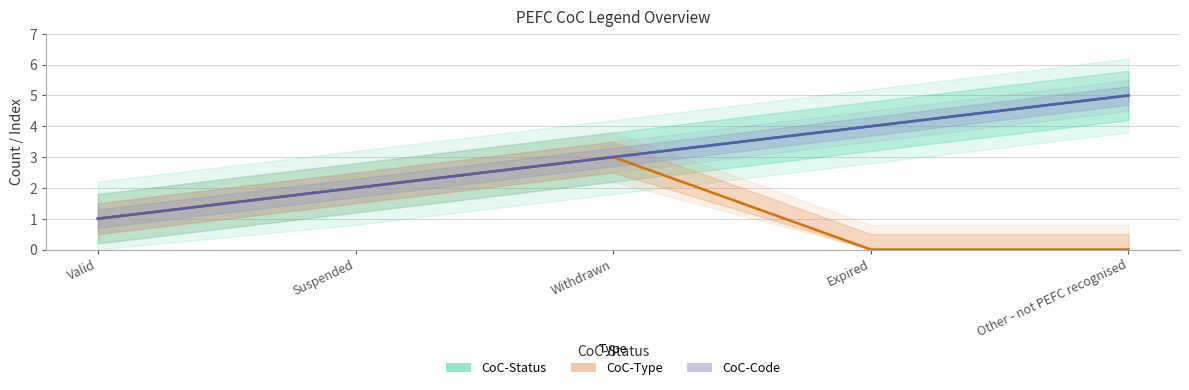

What is the approximate value of CoC-Status at Expired?

4